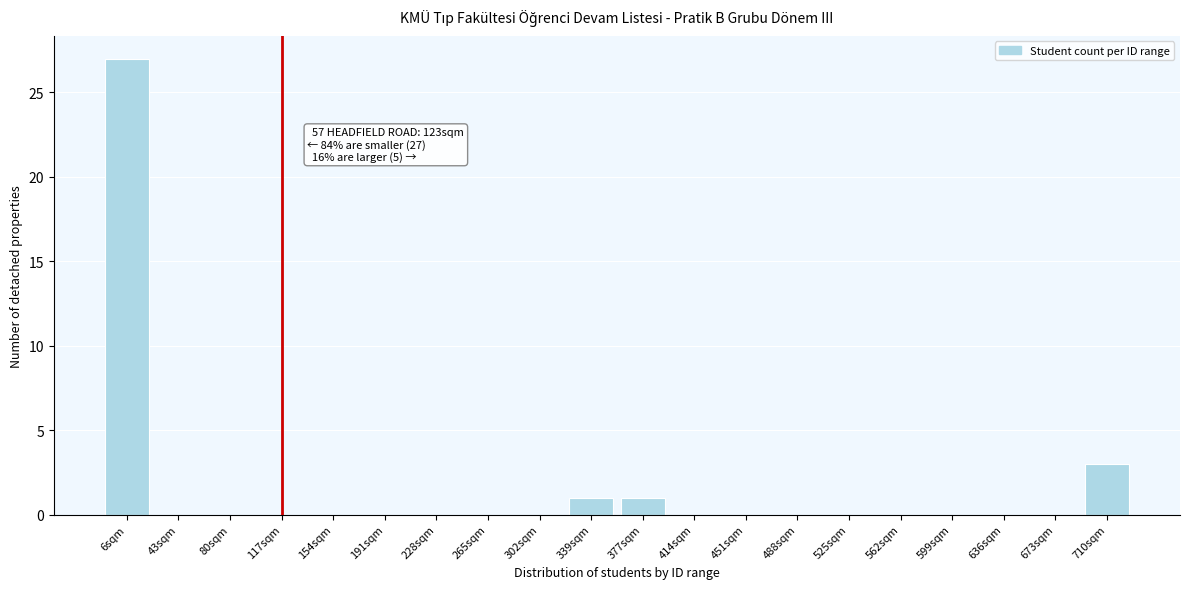

Reading left to right, list all the values displayed in this chart.

6sqm=27	43sqm=0	80sqm=0	117sqm=0	154sqm=0	191sqm=0	228sqm=0	265sqm=0	302sqm=0	339sqm=1	377sqm=1	414sqm=0	451sqm=0	488sqm=0	525sqm=0	562sqm=0	599sqm=0	636sqm=0	673sqm=0	710sqm=3